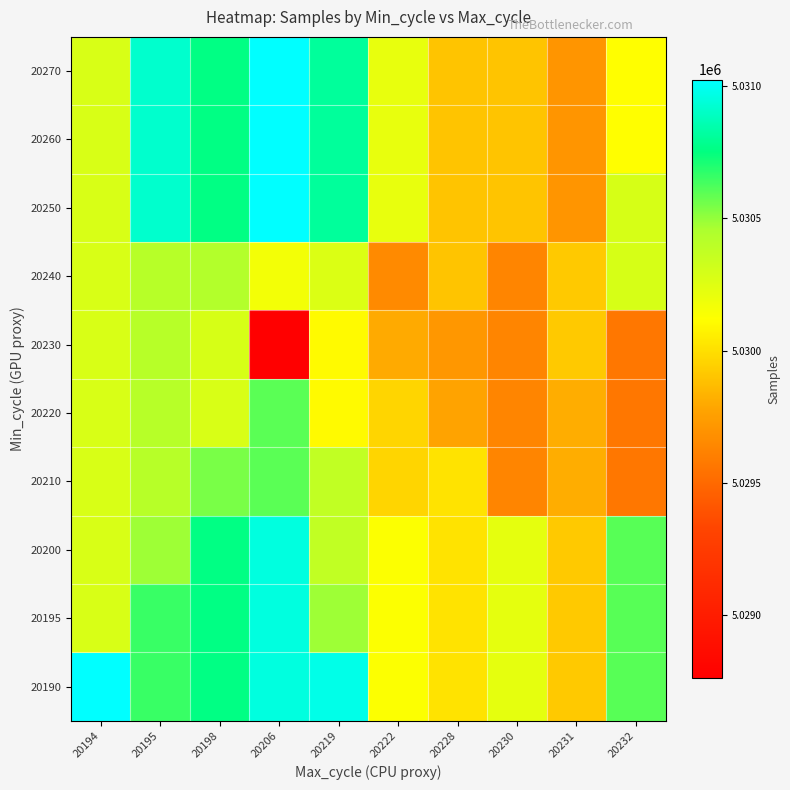

Which label corresponds to the largest value in the chart?

20194